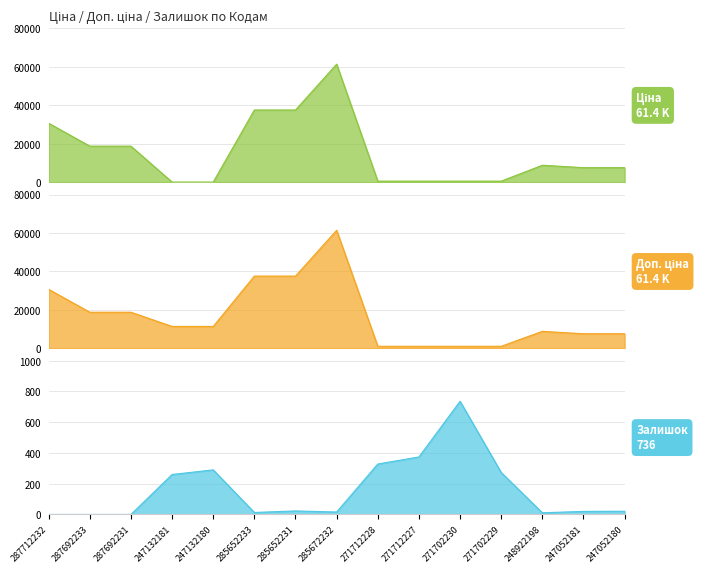

What are all the series names shown in the legend?

Ціна, Доп. ціна, Залишок